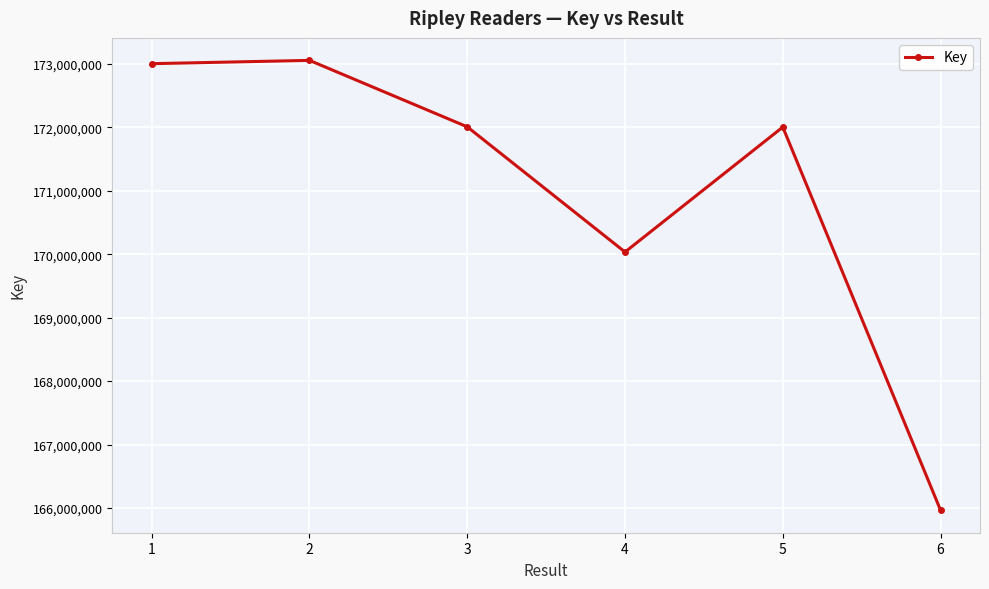

What is the ratio of the value at 5 to the value at 2?

1.0